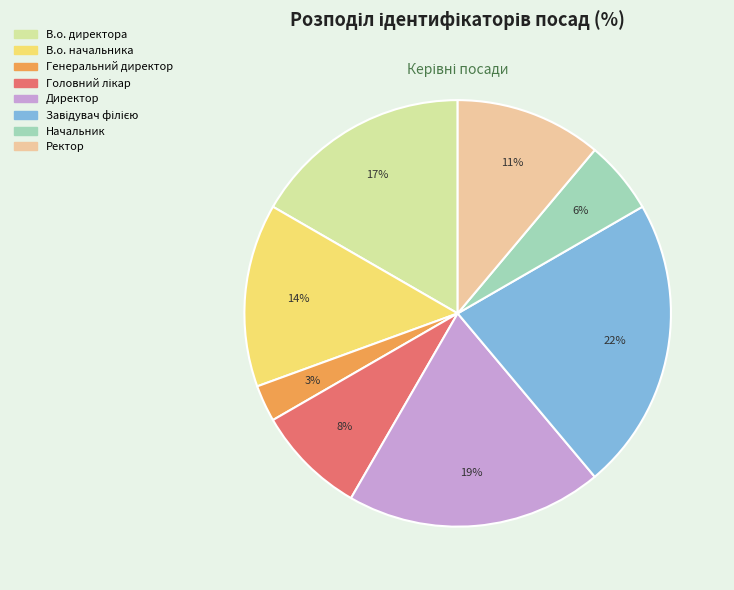

To the nearest percent, what is the average slice percentage?

12%